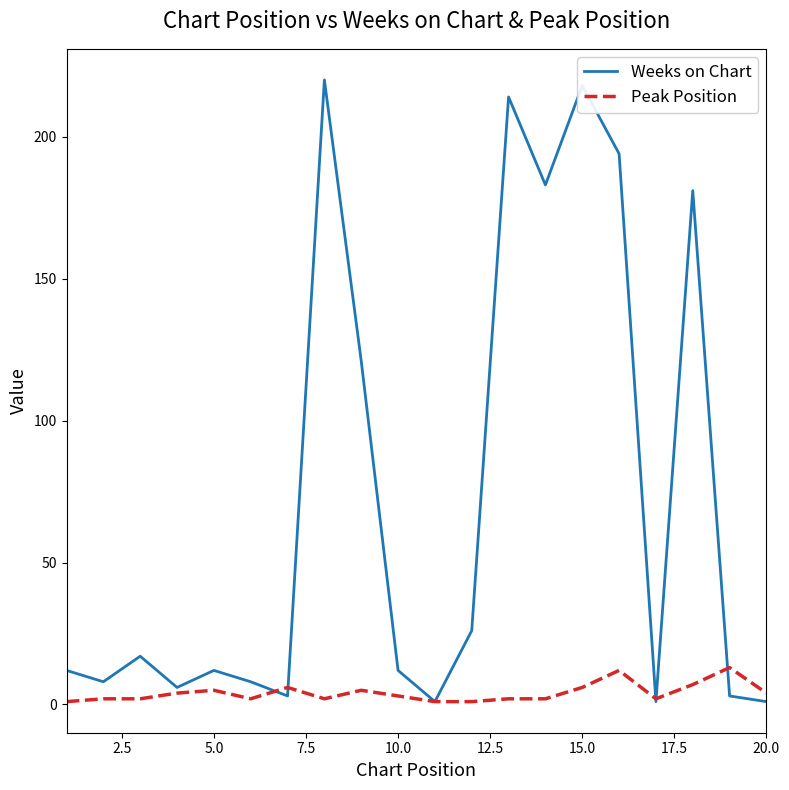

Does the chart have visible grid lines?

No